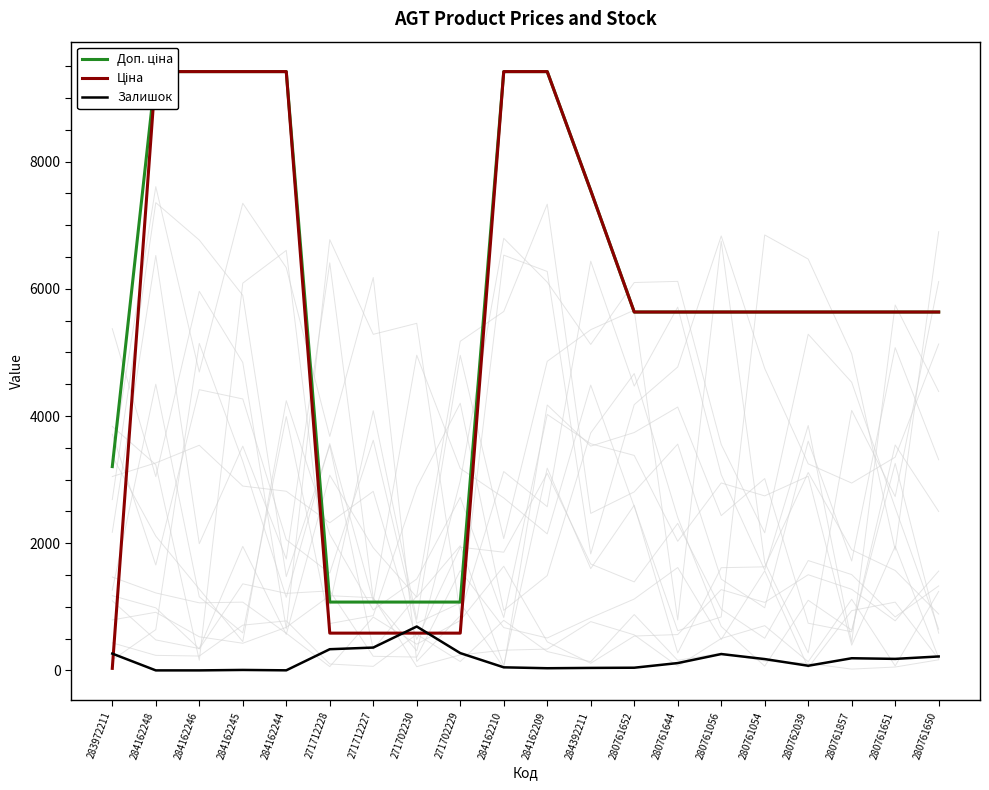

What is the label of the 8th point from the right?

280761652